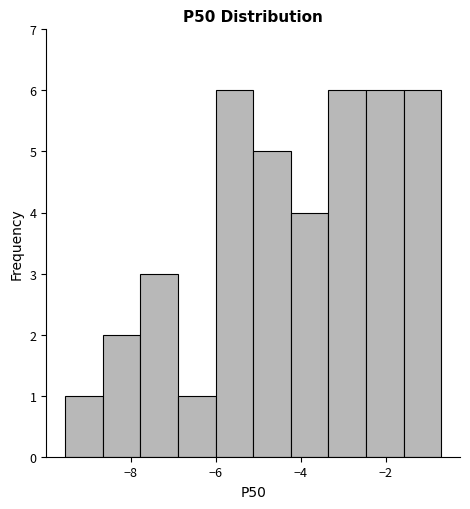

Reading left to right, transcribe this chart: for each bar, give the range it covers on the x-axis and its height. Neither the bar edges nor the heights are printed on the chart, so give them approximately, as read against the axes.

-9.6 to -8.6: 1
-8.6 to -7.8: 2
-7.8 to -6.8: 3
-6.8 to -6.0: 1
-6.0 to -5.2: 6
-5.2 to -4.2: 5
-4.2 to -3.4: 4
-3.4 to -2.4: 6
-2.4 to -1.6: 6
-1.6 to -0.6: 6